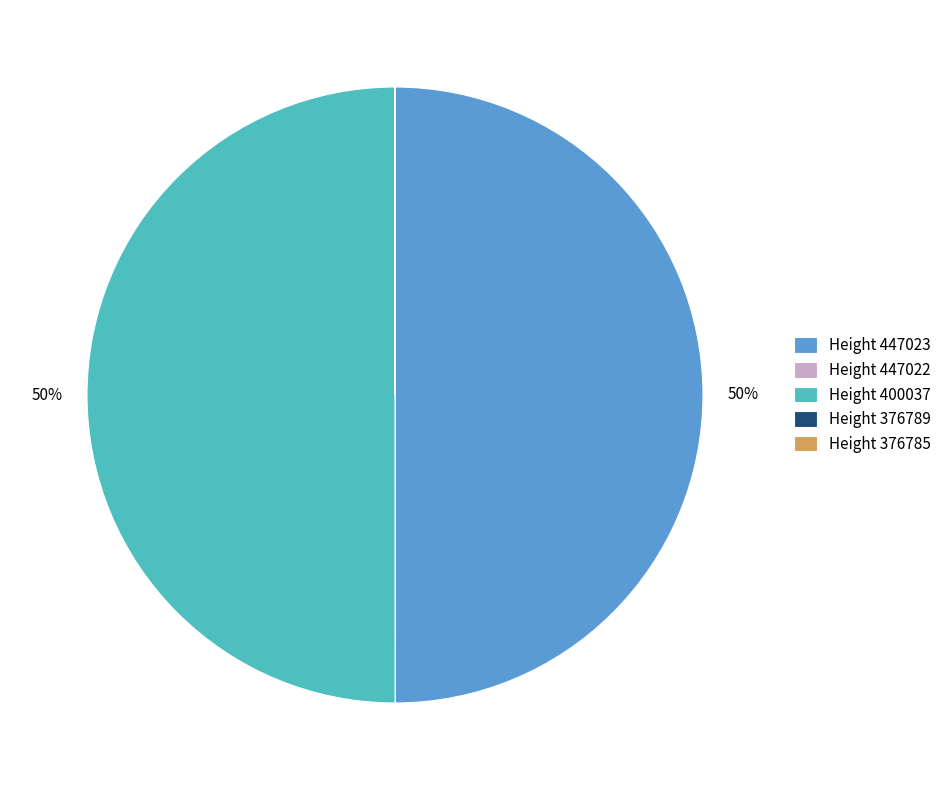

To the nearest percent, what percentage of the pie is Height 447023?

50%